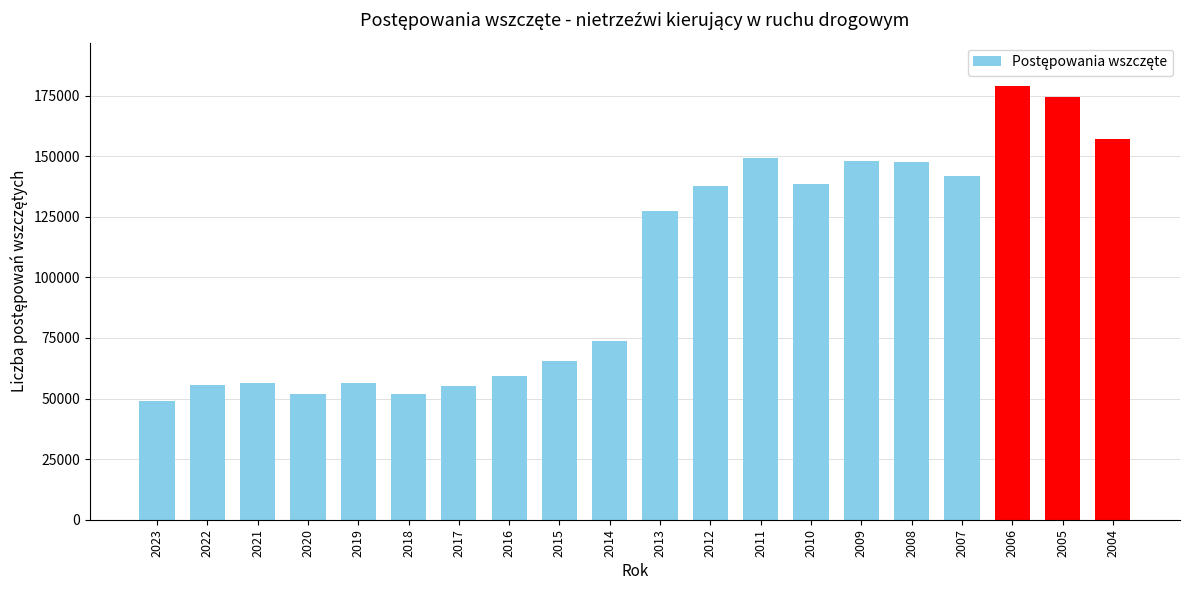

Count the number of categories in the chart.

20